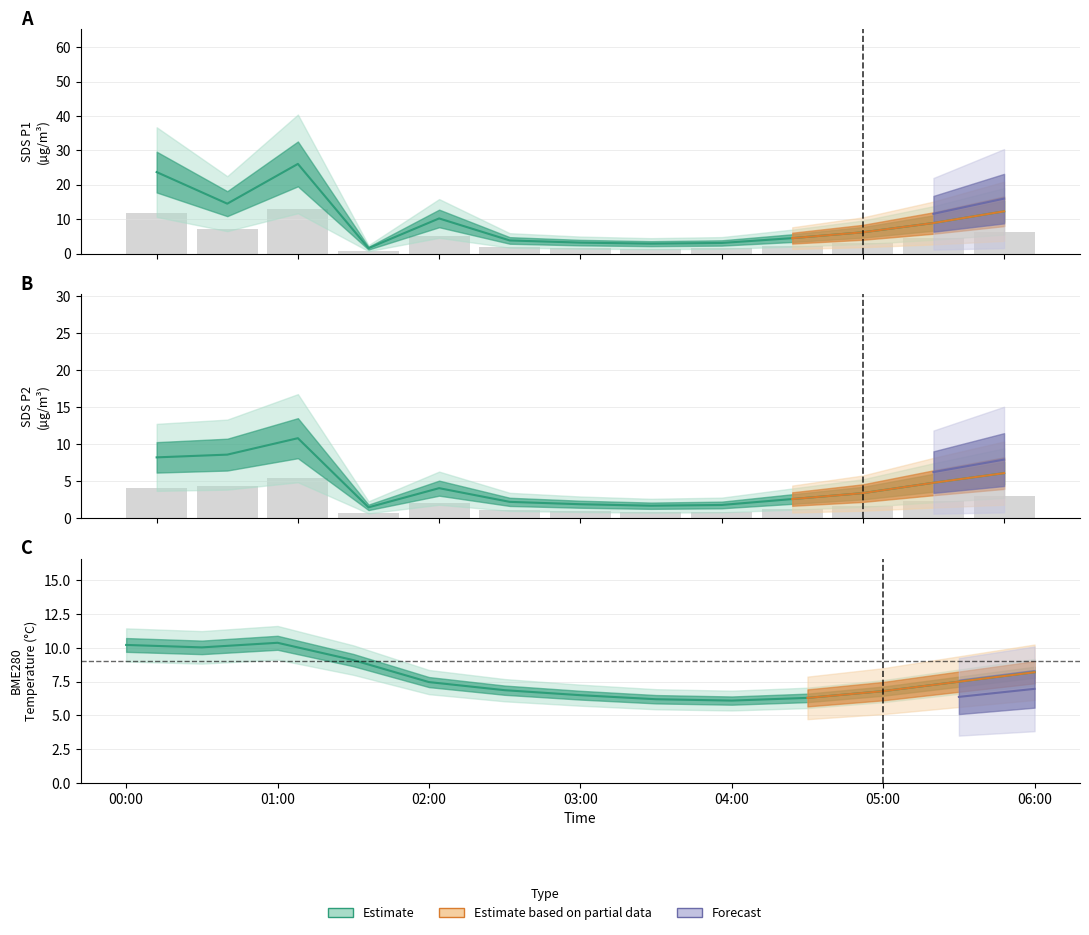

At which category is the sum across all series the highest?

2023/02/15 01:00